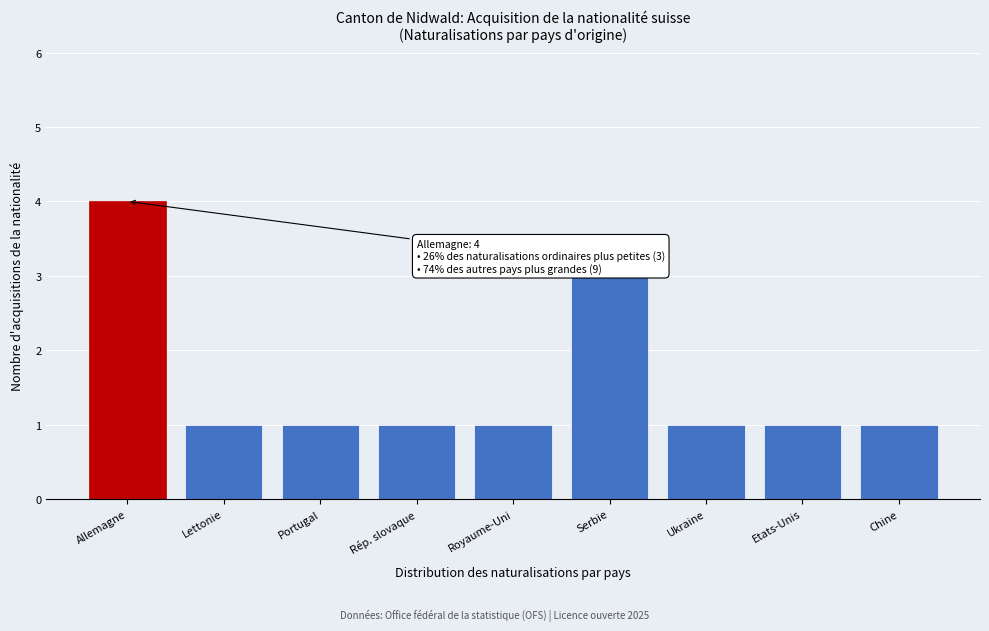

Reading right to left, transcribe all the data shown in this chart.

Chine=1	Etats-Unis=1	Ukraine=1	Serbie=3	Royaume-Uni=1	Rép. slovaque=1	Portugal=1	Lettonie=1	Allemagne=4